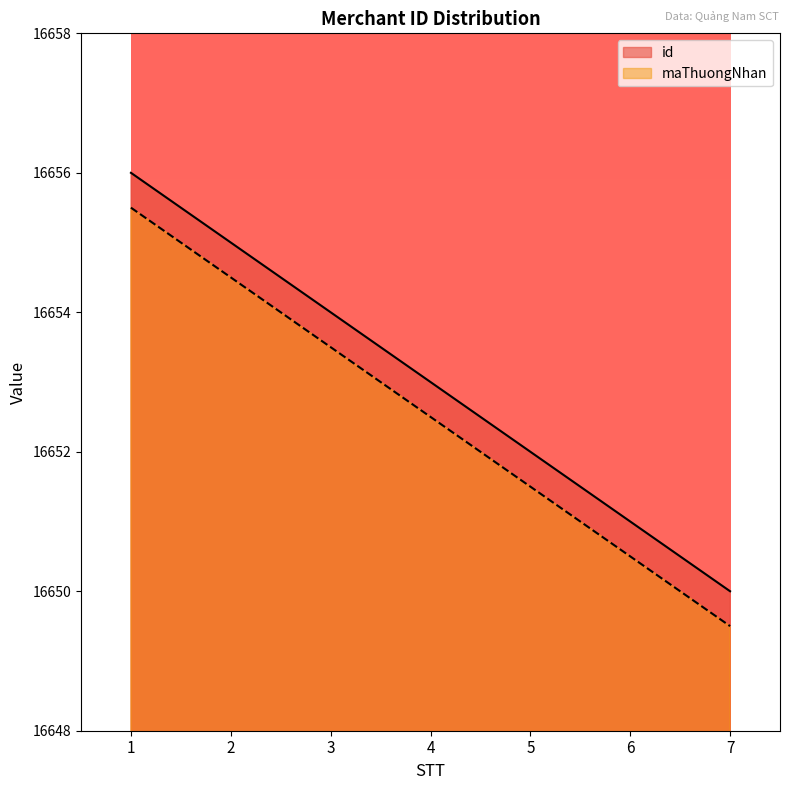

Rank the series by their average value, from highest to lowest.

id, maThuongNhan